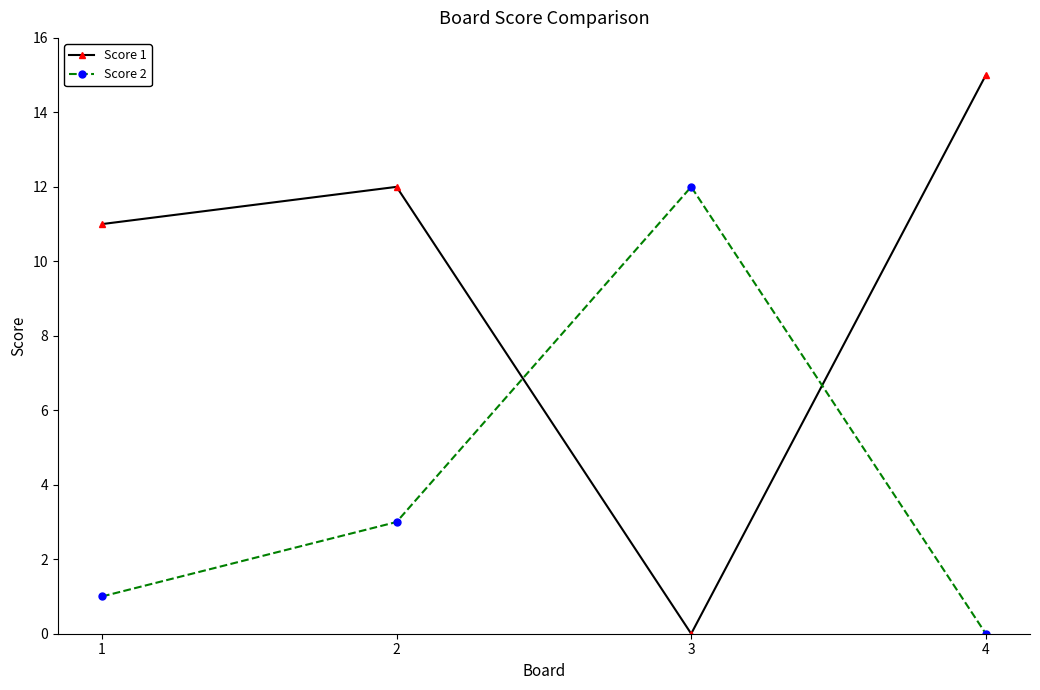

What is the spread (max minus min) of values at 4?

15